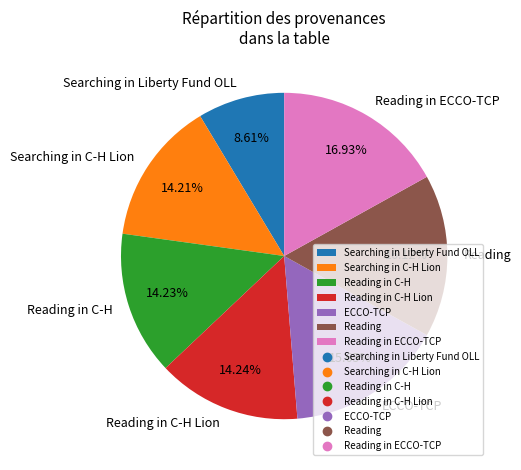

Count the number of slices in the pie.

7